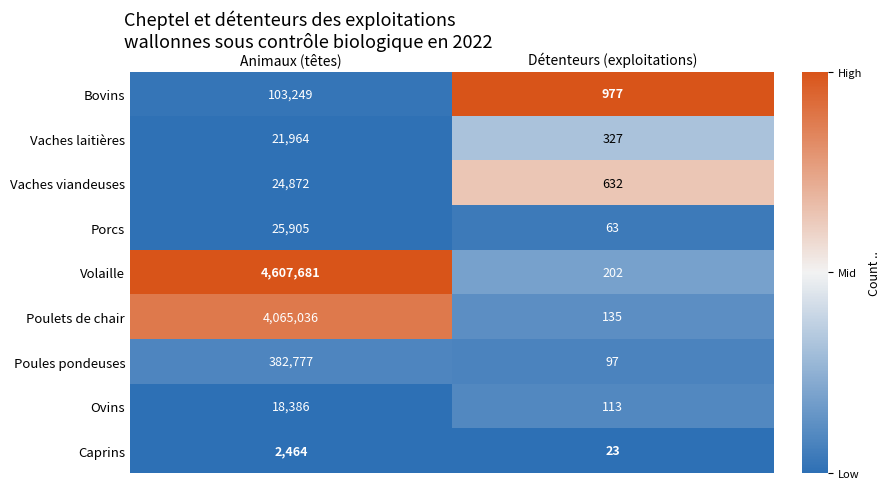

Reading left to right, what are all the values shown in this chart?

Bovins: Animaux (têtes)=103249	Détenteurs (exploitations)=977
Vaches laitières: Animaux (têtes)=21964	Détenteurs (exploitations)=327
Vaches viandeuses: Animaux (têtes)=24872	Détenteurs (exploitations)=632
Porcs: Animaux (têtes)=25905	Détenteurs (exploitations)=63
Volaille: Animaux (têtes)=4607681	Détenteurs (exploitations)=202
Poulets de chair: Animaux (têtes)=4065036	Détenteurs (exploitations)=135
Poules pondeuses: Animaux (têtes)=382777	Détenteurs (exploitations)=97
Ovins: Animaux (têtes)=18386	Détenteurs (exploitations)=113
Caprins: Animaux (têtes)=2464	Détenteurs (exploitations)=23